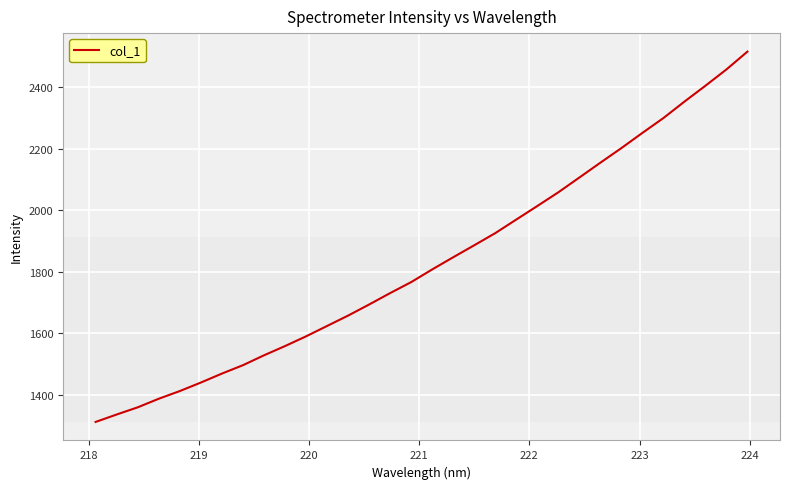

What is the greatest value displayed?

2515.2